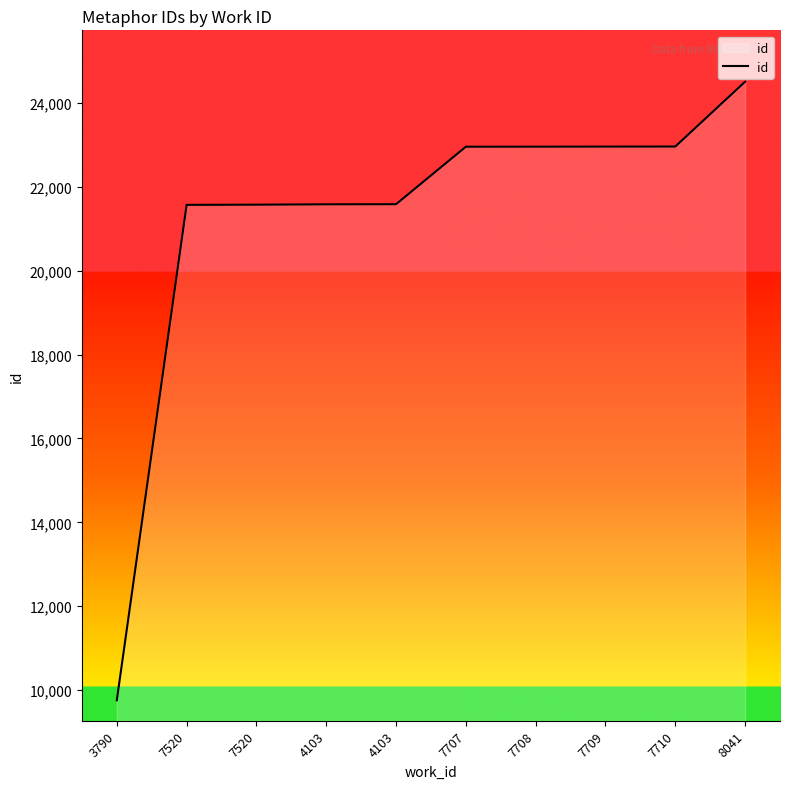

What is the sum of all values?

212446